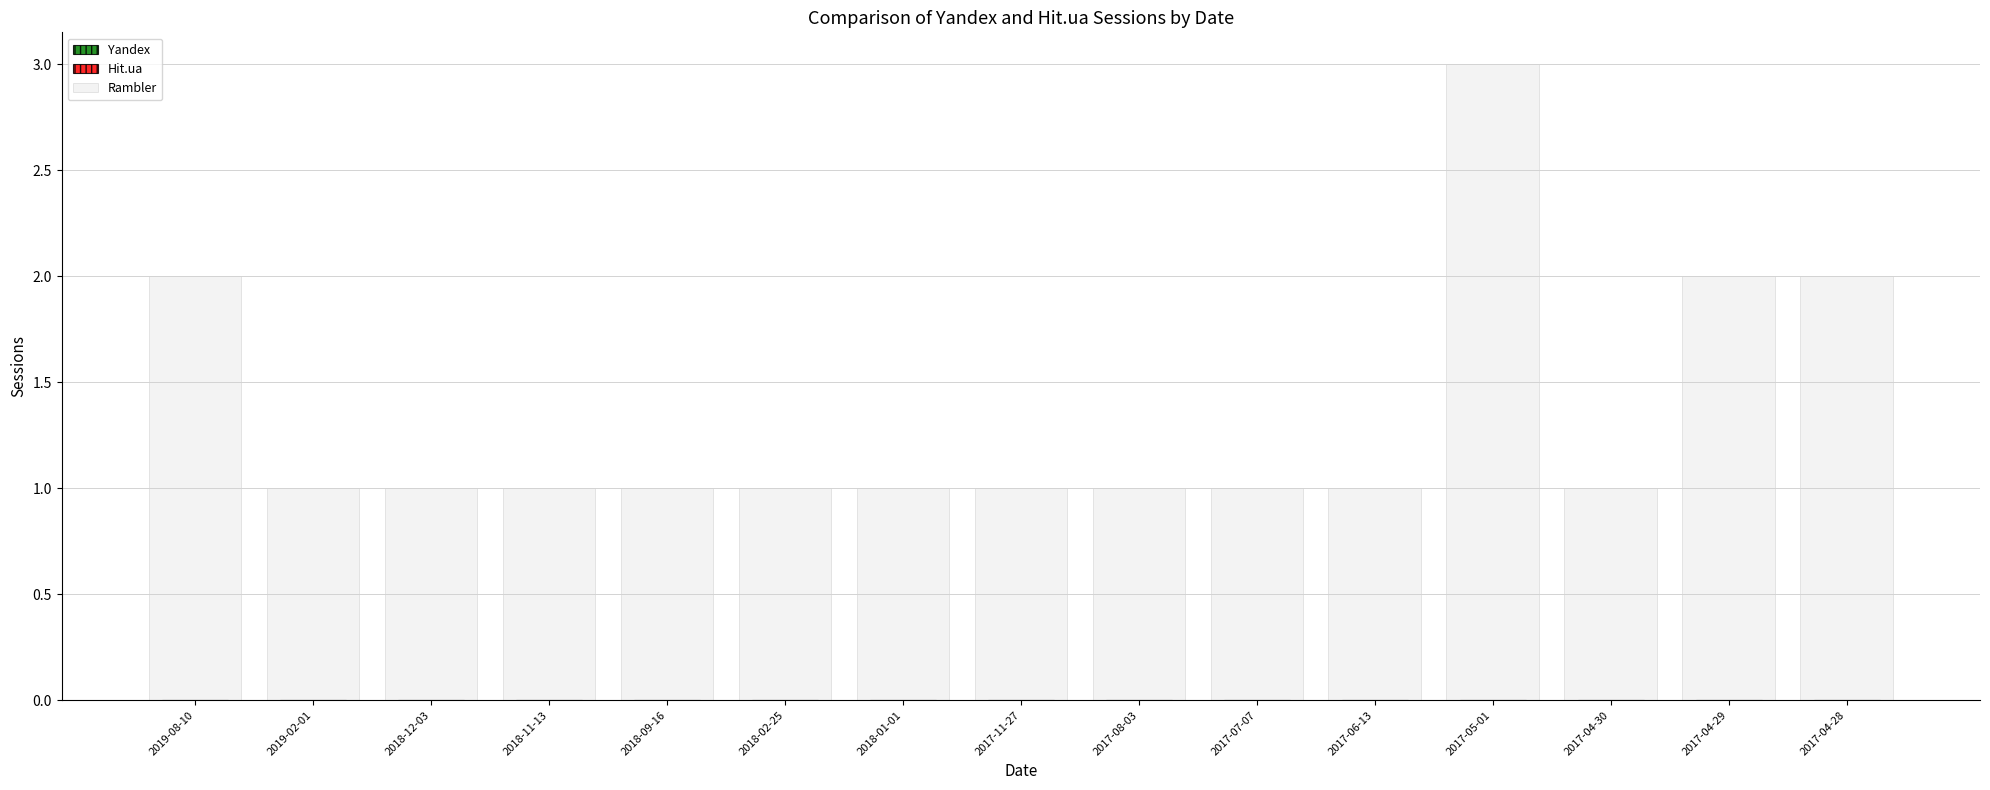

At which category does the chart reach its peak across all series?

2017-05-01